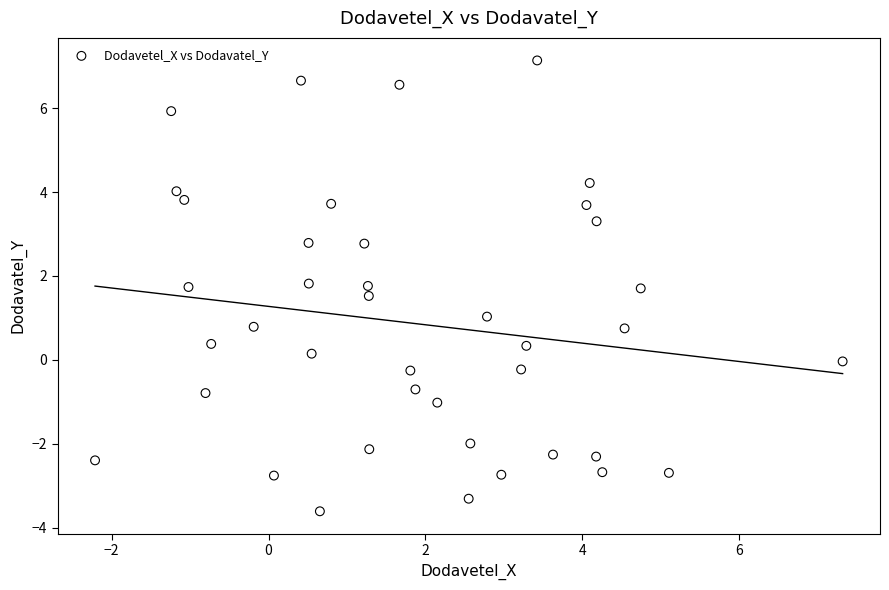

What is the range of Y values (max minus min)?

10.8